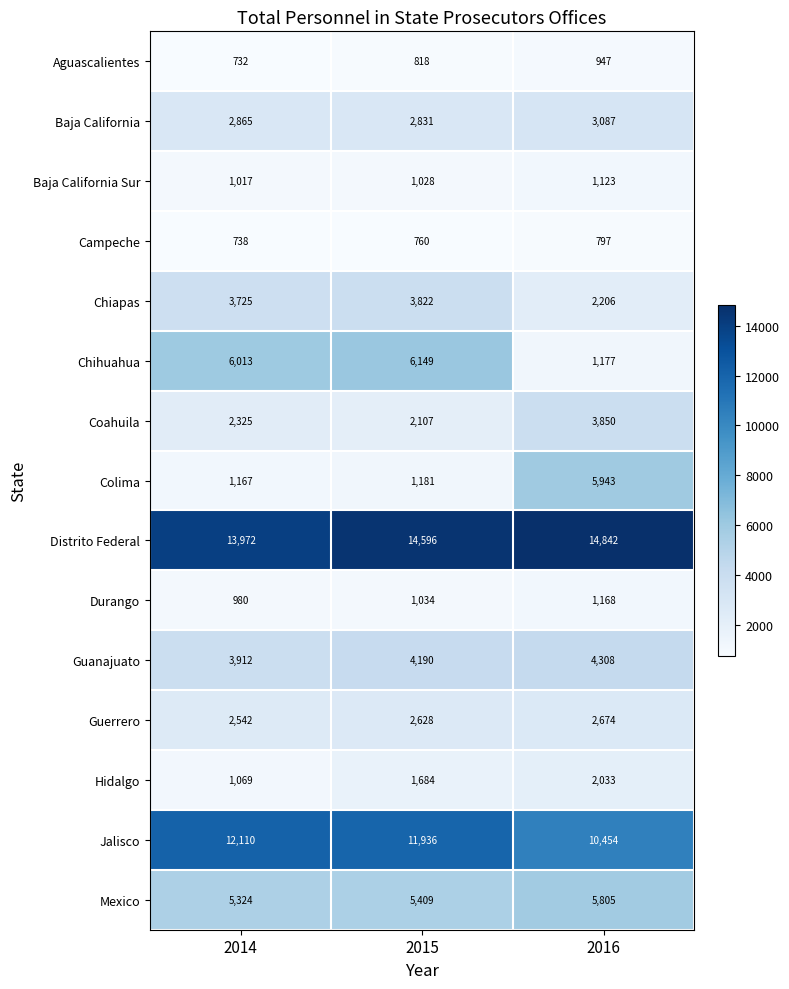

How many Distrito Federal values are between 13972 and 14842?

3